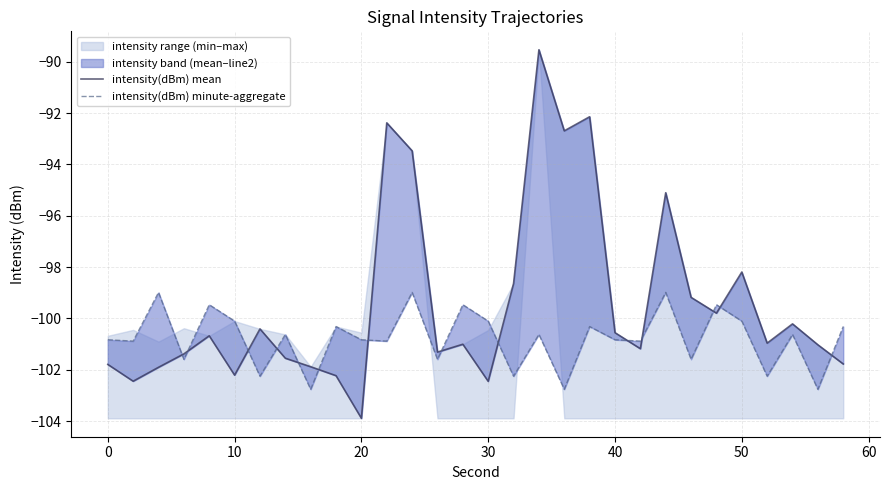

How many data points in intensity(dBm) minute-aggregate are above -100?

6